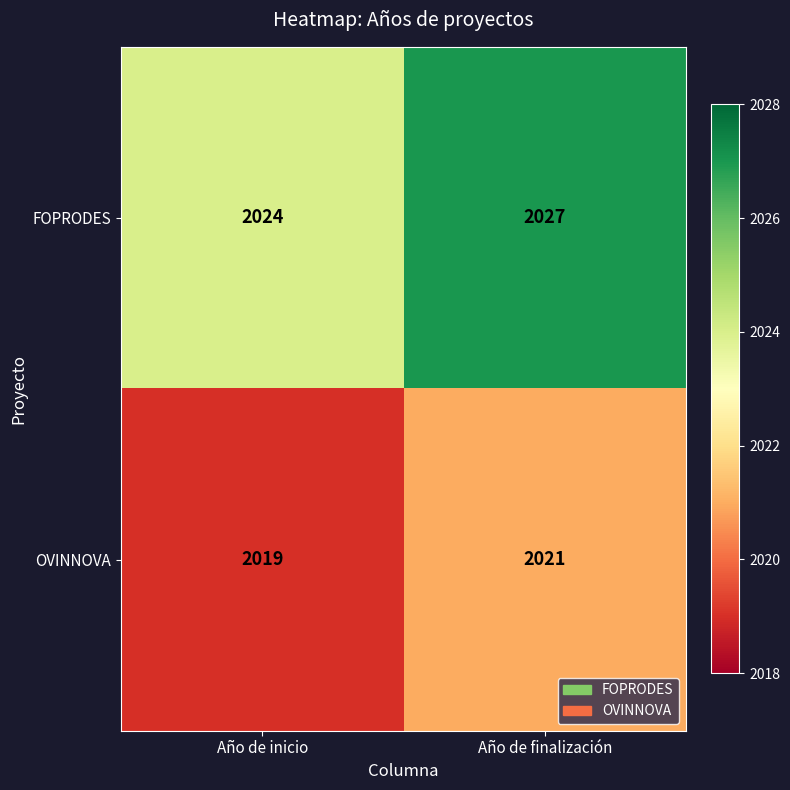

Read the OVINNOVA value at Año de inicio.

2019